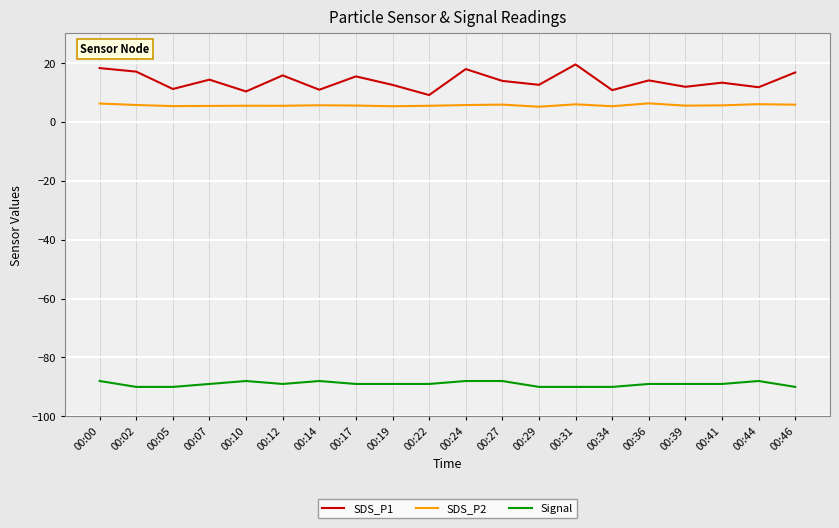

True or false: SDS_P2 and Signal intersect in this chart.

False